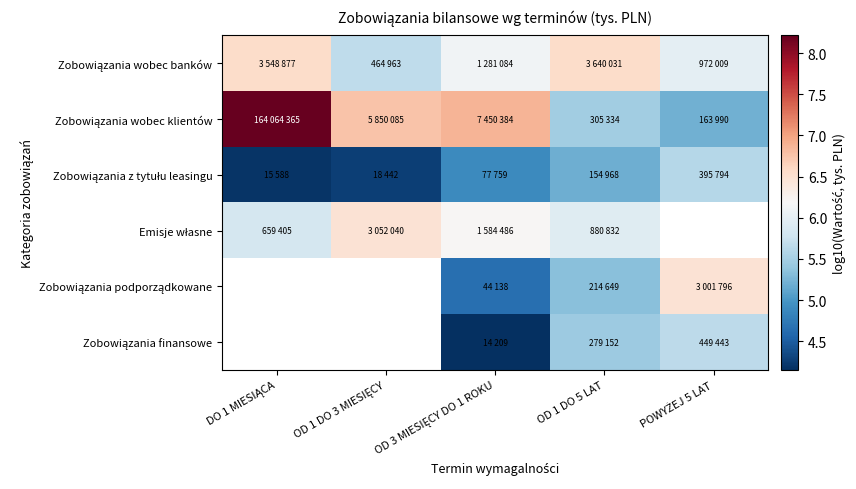

What is the lowest value of the Emisje własne series?

5.8